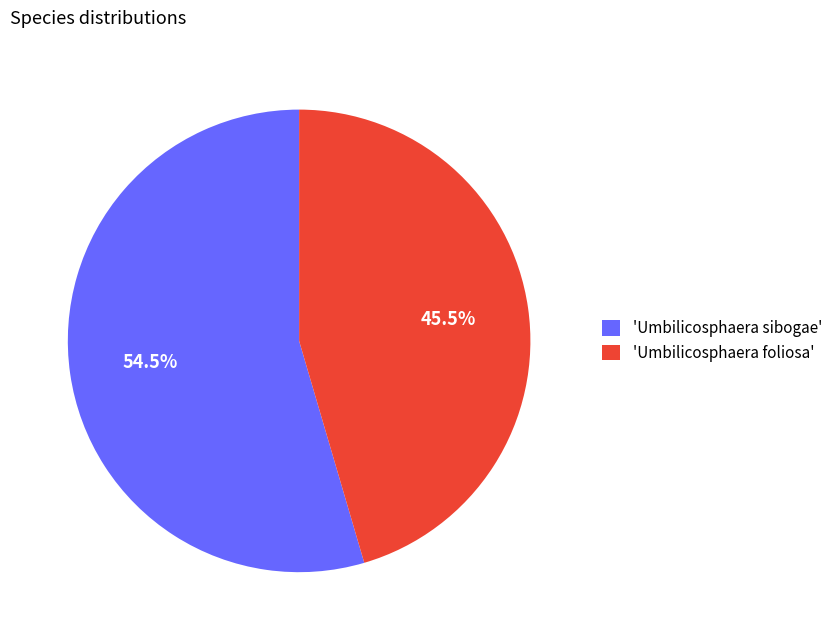

Is the sum of 'Umbilicosphaera foliosa' and 'Umbilicosphaera sibogae' greater than half?

Yes